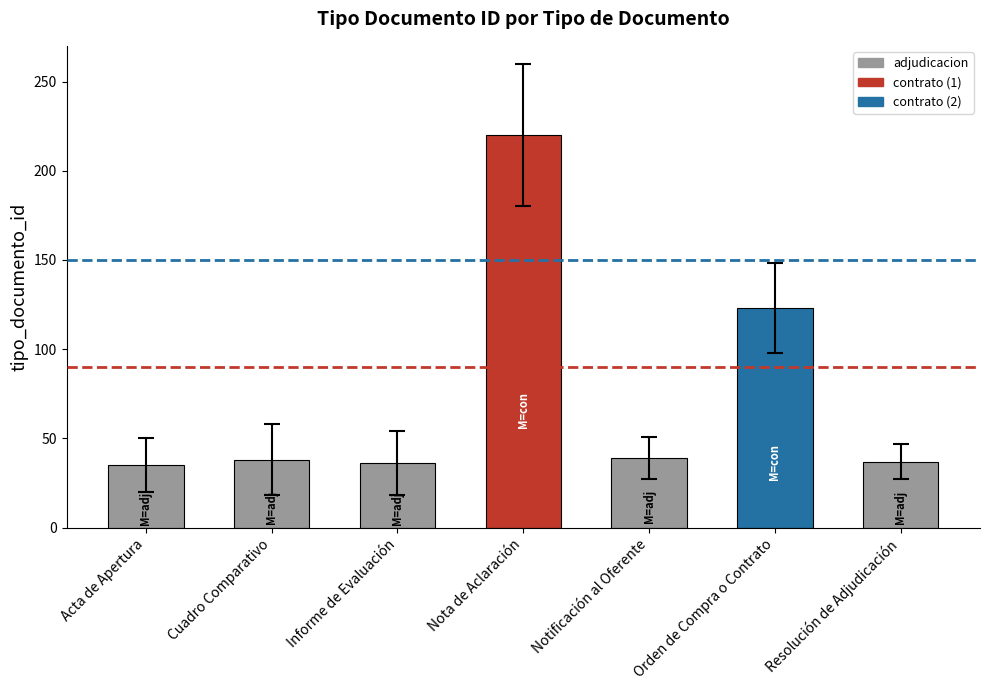

True or false: the data shows 23 at Acta de Apertura.

False